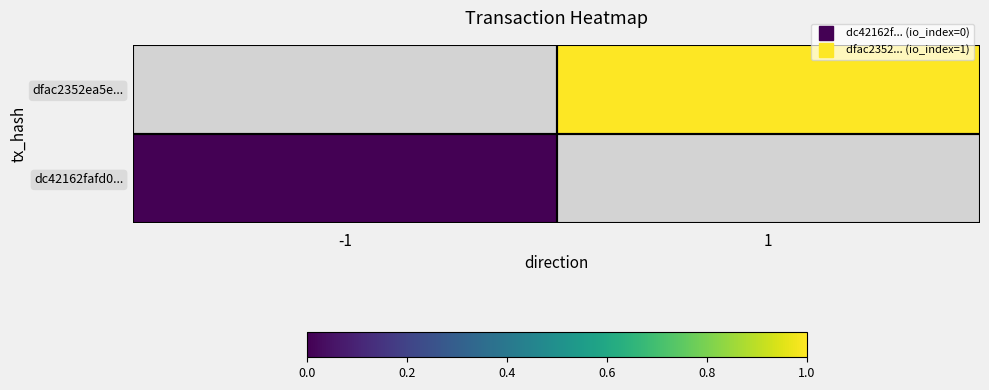

List the series in order of their overall mean, highest first.

dc42162fafd0..., dfac2352ea5e...